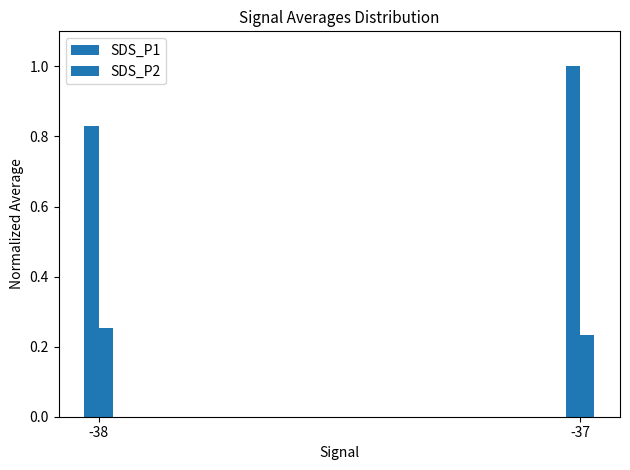

Rank the series at -38 from lowest to highest value.

SDS_P2, SDS_P1